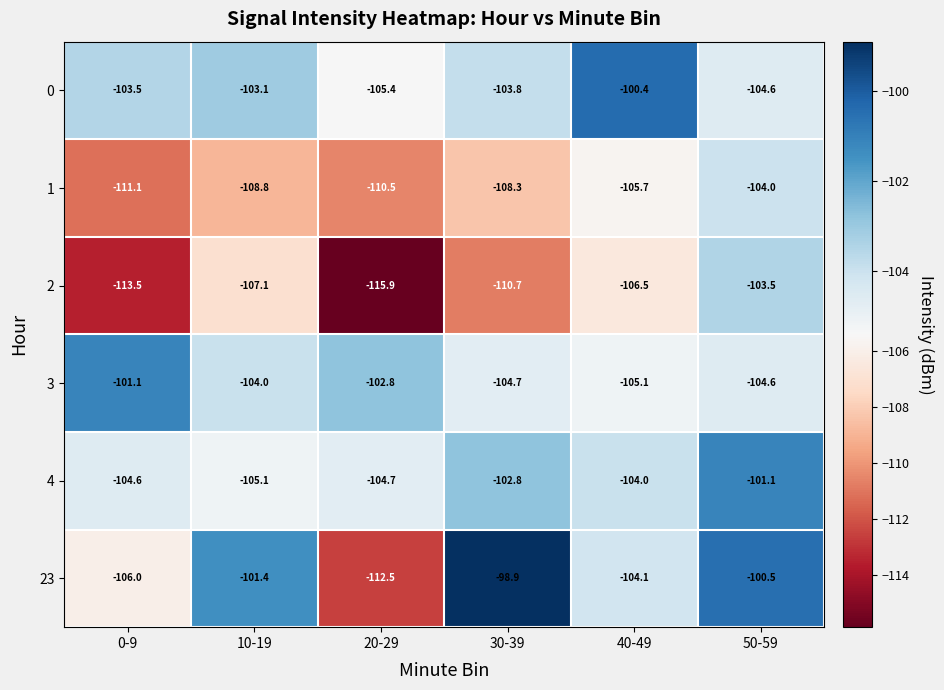

What is the sum of all 2 values?

-657.2